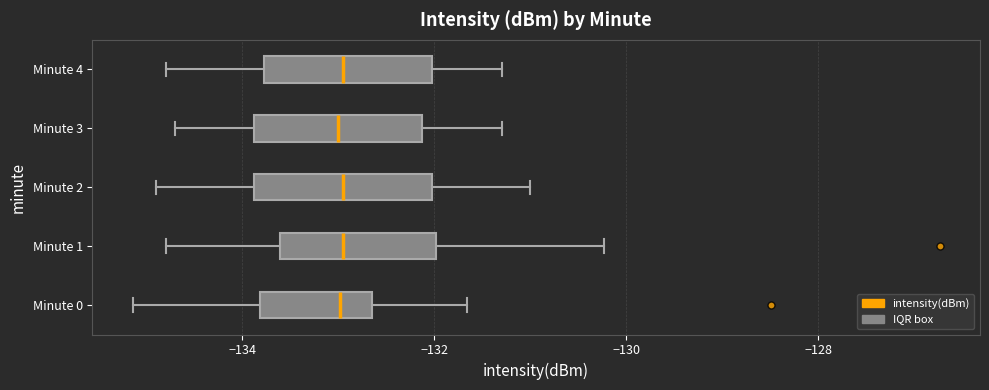

Reading bottom to top, transcribe this box plot: for each box, give where its median line is, the range the box spans, and where its two whiskers end, as read against the x-axis. The values are not printed on the chart, so give them approximately, as read against the axis.

Minute 0: median -133.0, box -133.8 to -132.6, whiskers -135.2 to -131.6
Minute 1: median -133.0, box -133.6 to -132.0, whiskers -134.8 to -130.2
Minute 2: median -133.0, box -133.8 to -132.0, whiskers -134.8 to -131.0
Minute 3: median -133.0, box -133.8 to -132.2, whiskers -134.6 to -131.2
Minute 4: median -133.0, box -133.8 to -132.0, whiskers -134.8 to -131.2